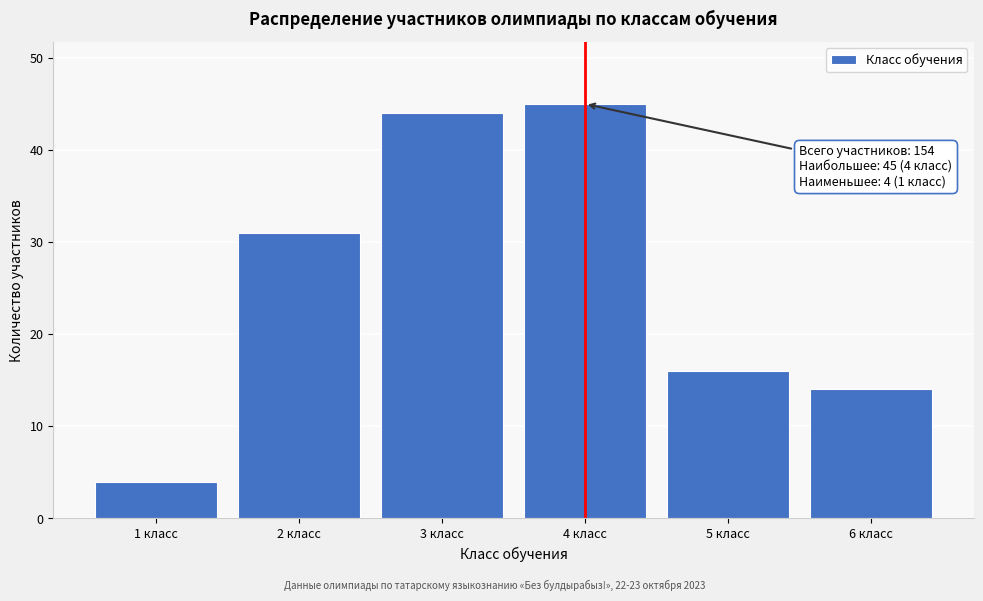

Reading left to right, list all the values displayed in this chart.

1 класс=4	2 класс=31	3 класс=44	4 класс=45	5 класс=16	6 класс=14